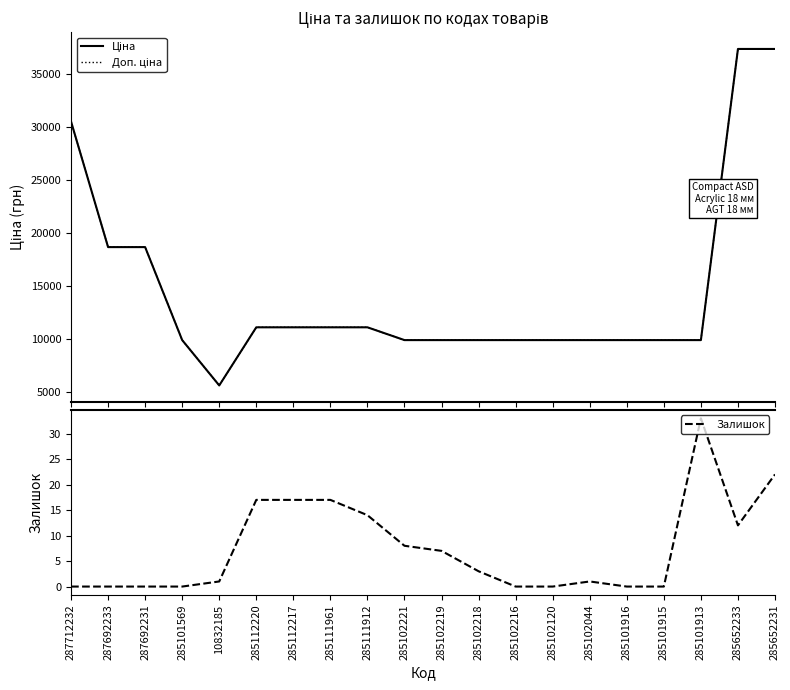

What is the greatest value displayed?

37343.0